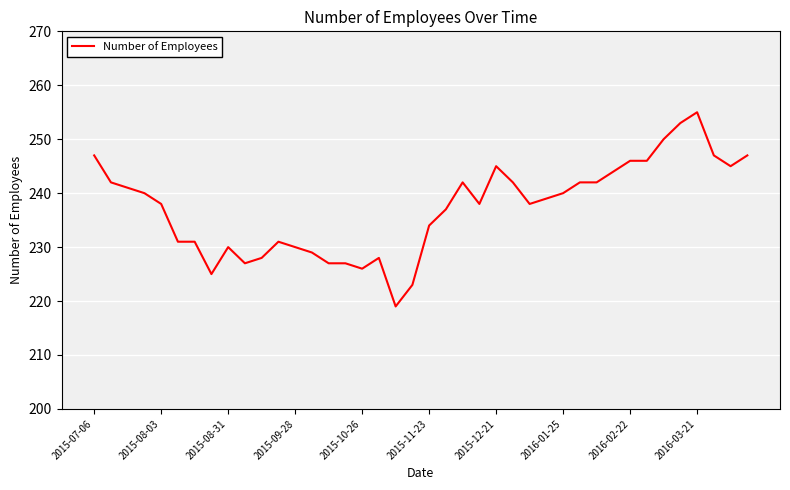

What is the difference between the maximum and minimum values?

36